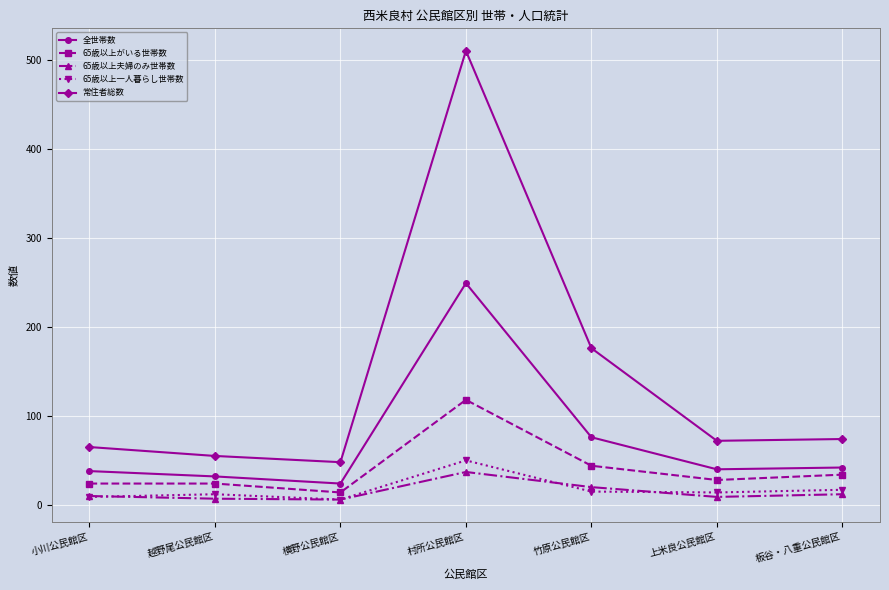

Which series has the largest total across all categories?

常住者総数